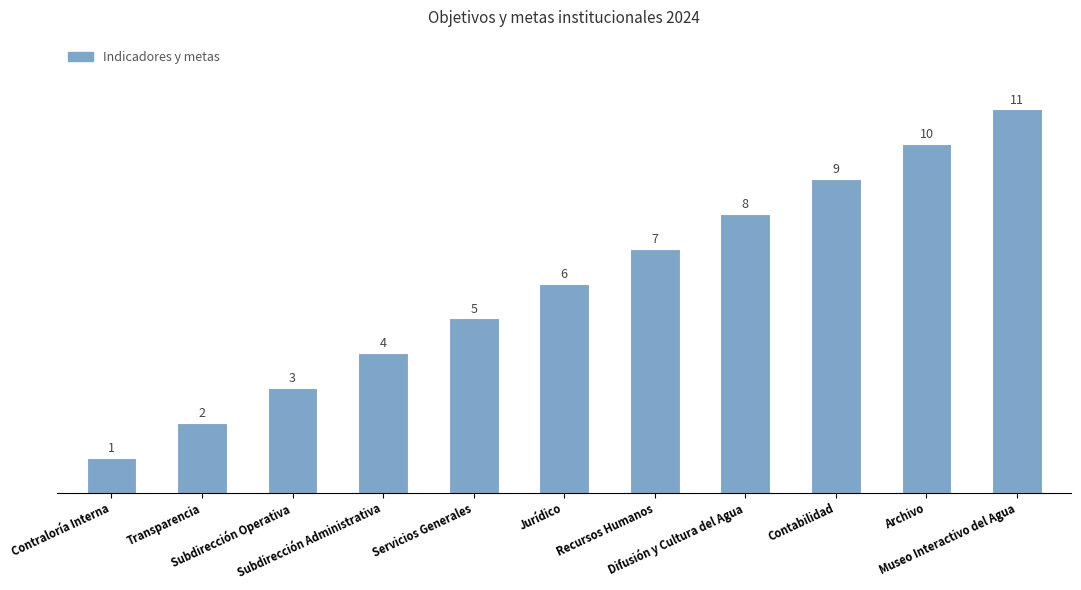

What is the change in value from Transparencia to Jurídico?

+4